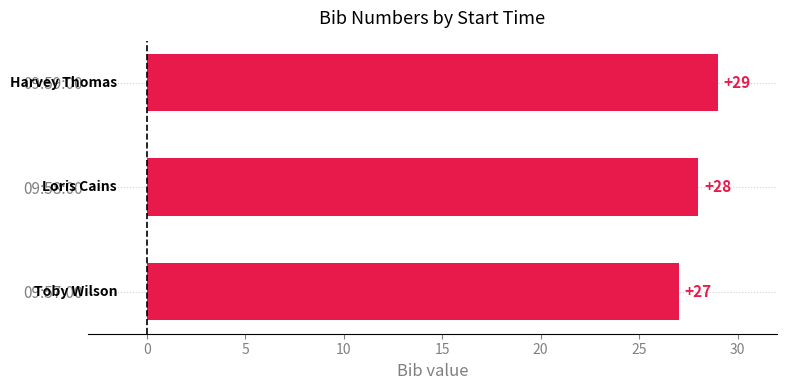

Does the chart contain any negative values?

No